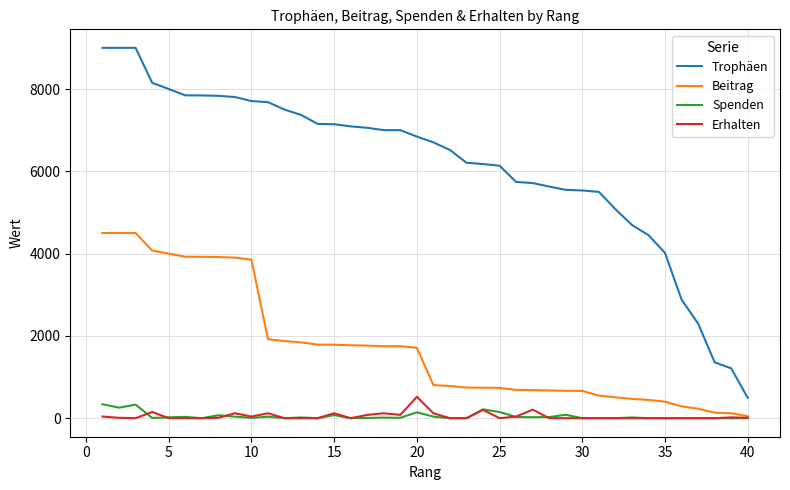

How many categories are shown in the chart?

40